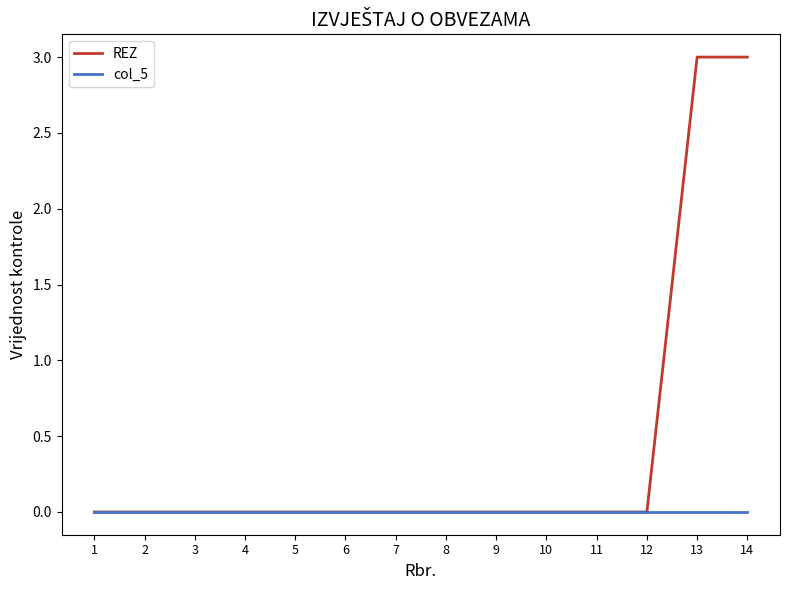

What is the highest value of the REZ series?

3